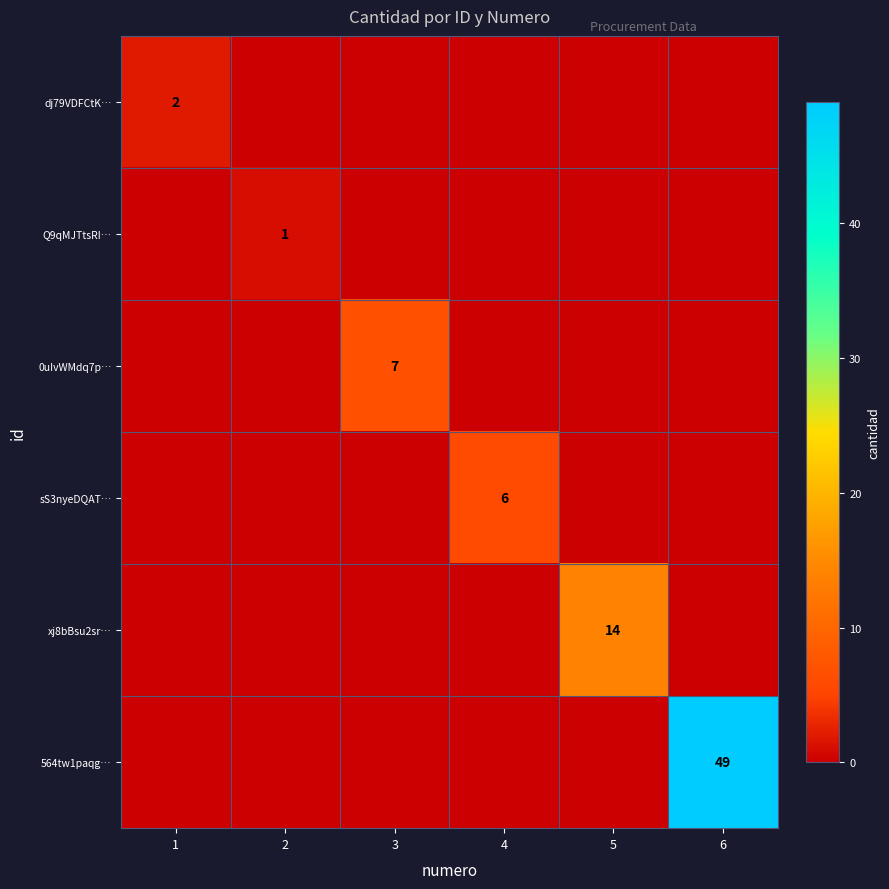

Count the number of data series in this chart.

6